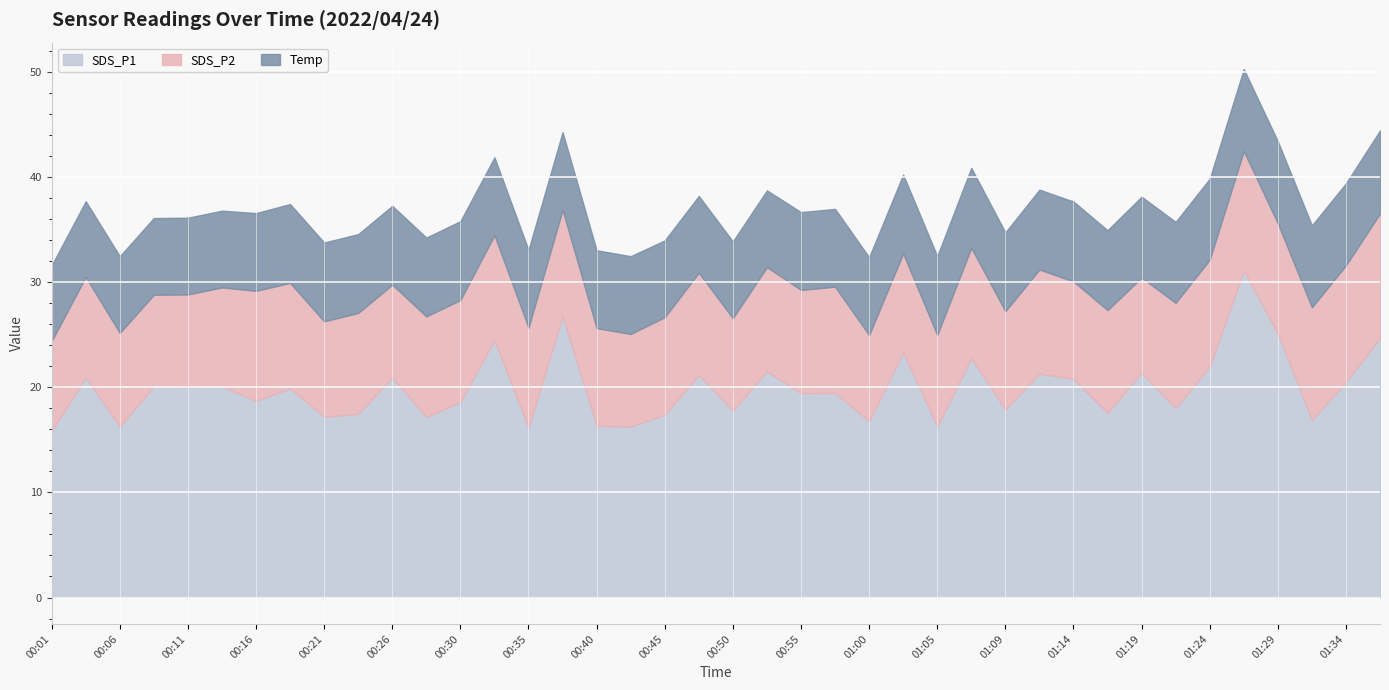

Read the SDS_P2 value at 00:57.

10.1